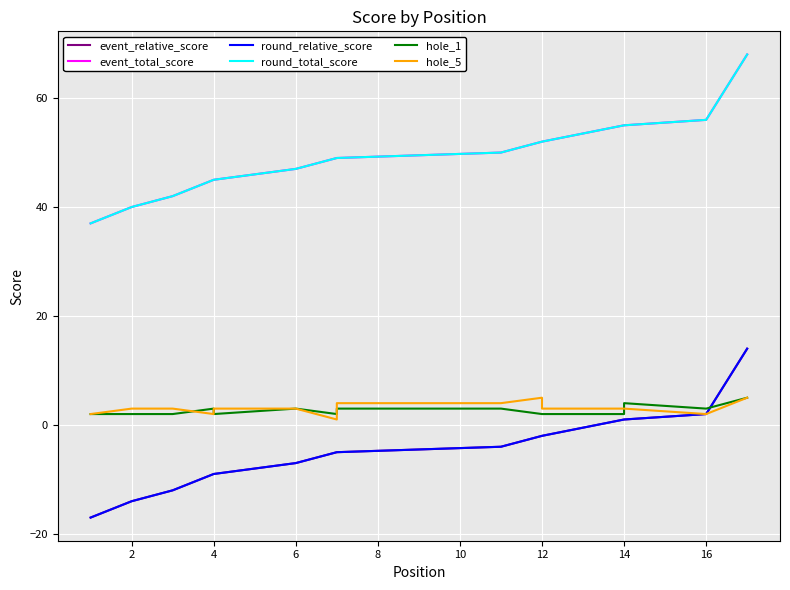

Rank the series by their maximum value, from highest to lowest.

event_total_score, round_total_score, event_relative_score, round_relative_score, hole_1, hole_5